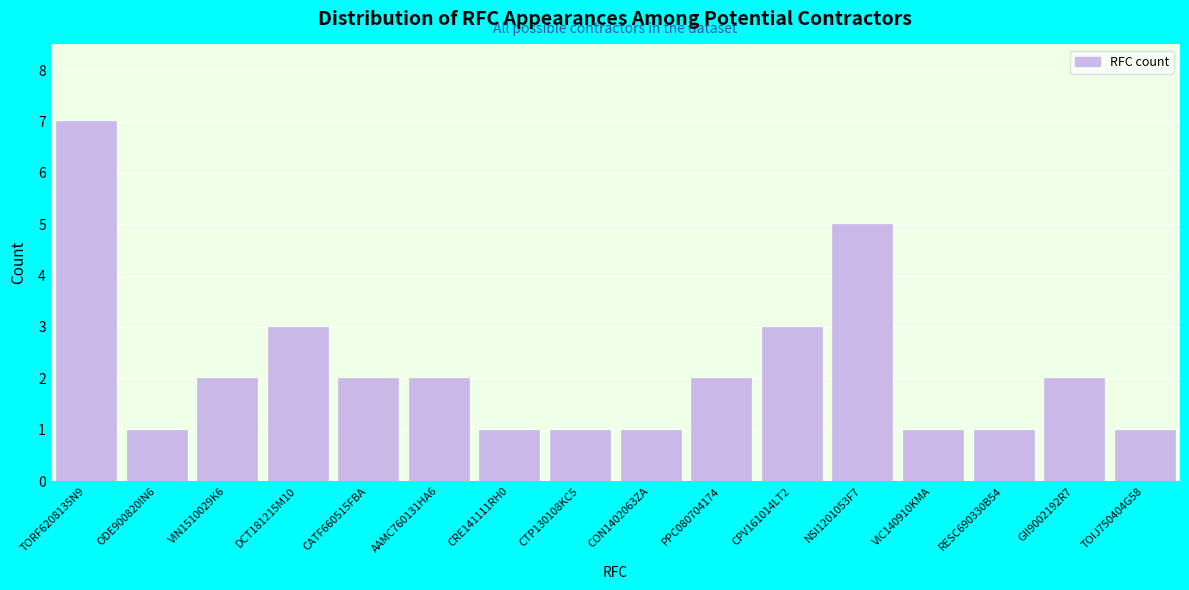

Reading right to left, extract all data points from this chart.

1	2	1	1	5	3	2	1	1	1	2	2	3	2	1	7